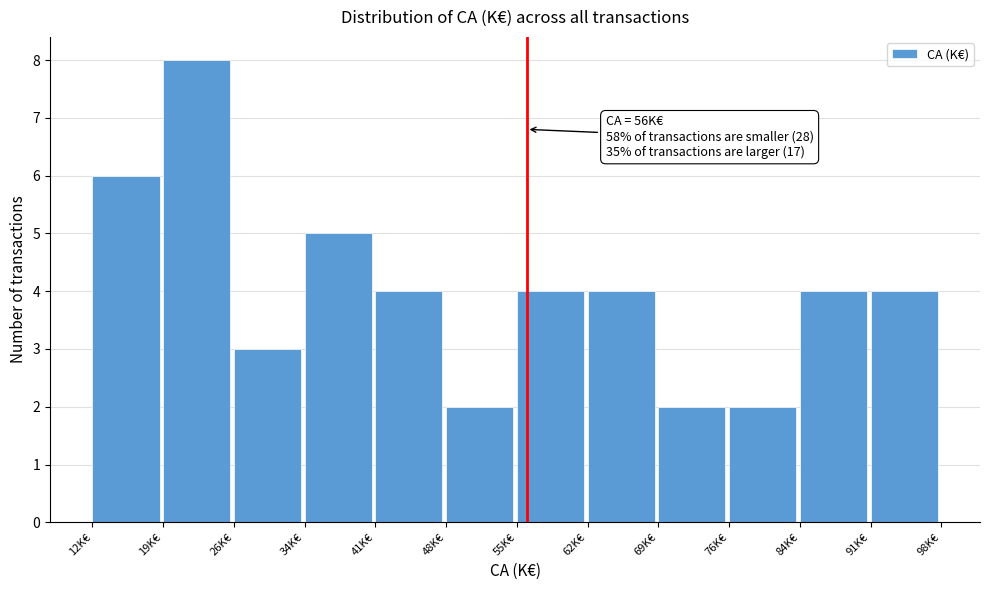

Which range on the x-axis has the tallest bar?

19 to 26